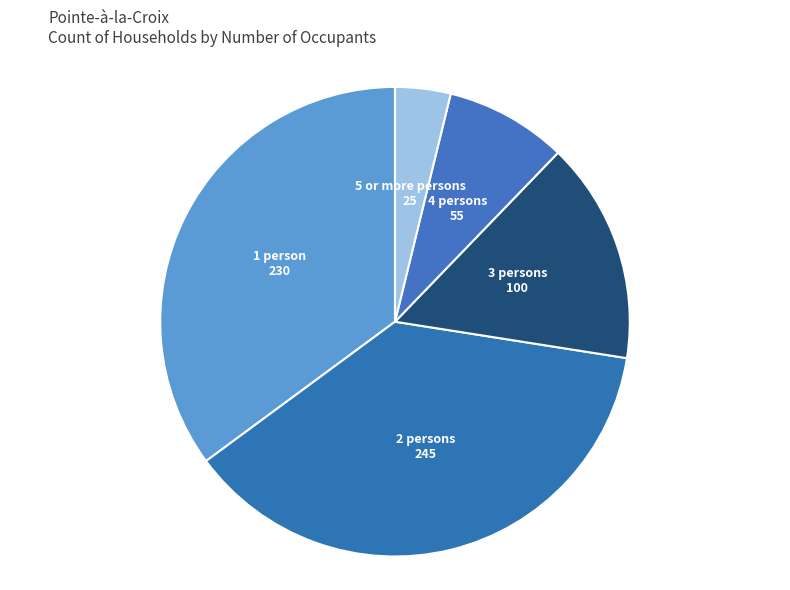

How many slices are in this pie chart?

5